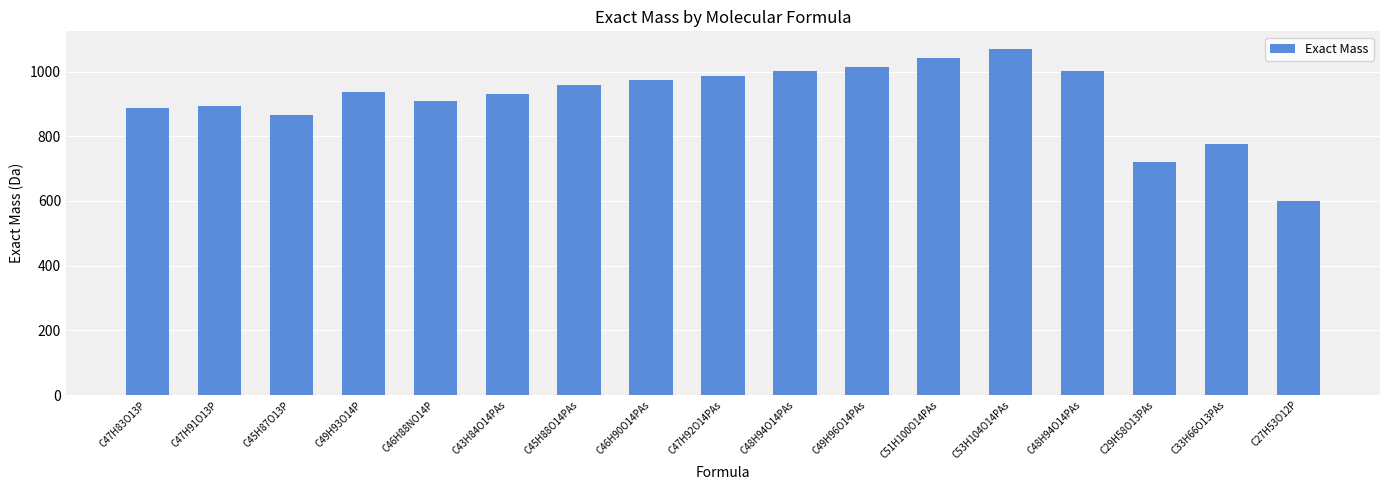

Between C47H83O13P and C46H88NO14P, which is larger?

C46H88NO14P